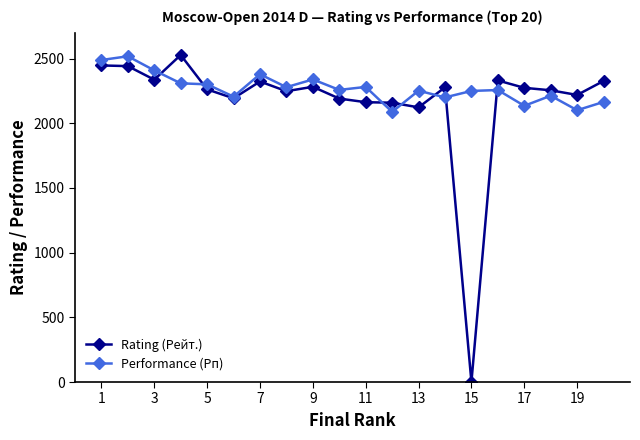

At how many categories does at least one series exceed 1377?

20